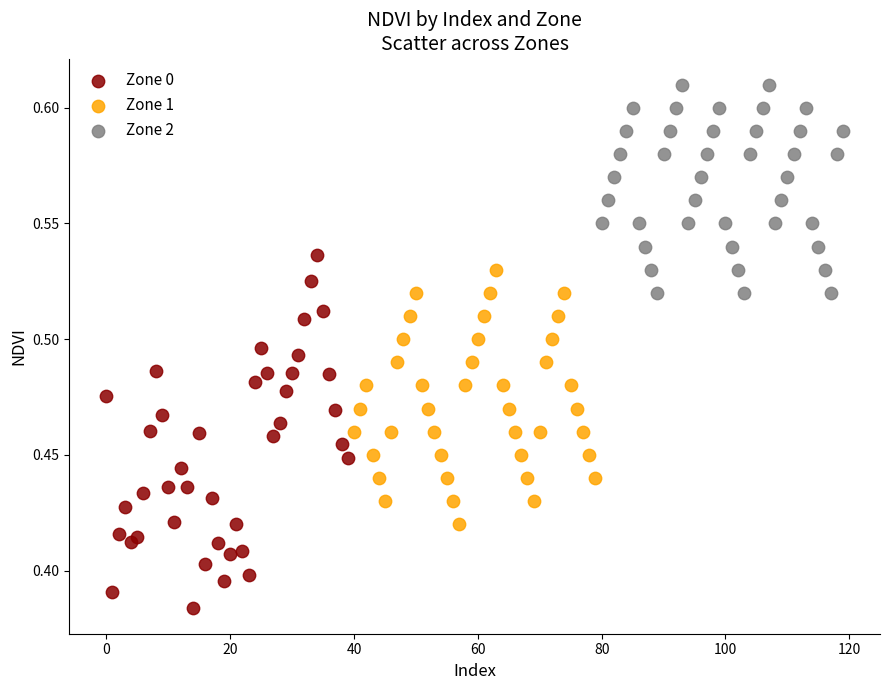

Which series reaches the minimum Y coordinate?

Zone 0